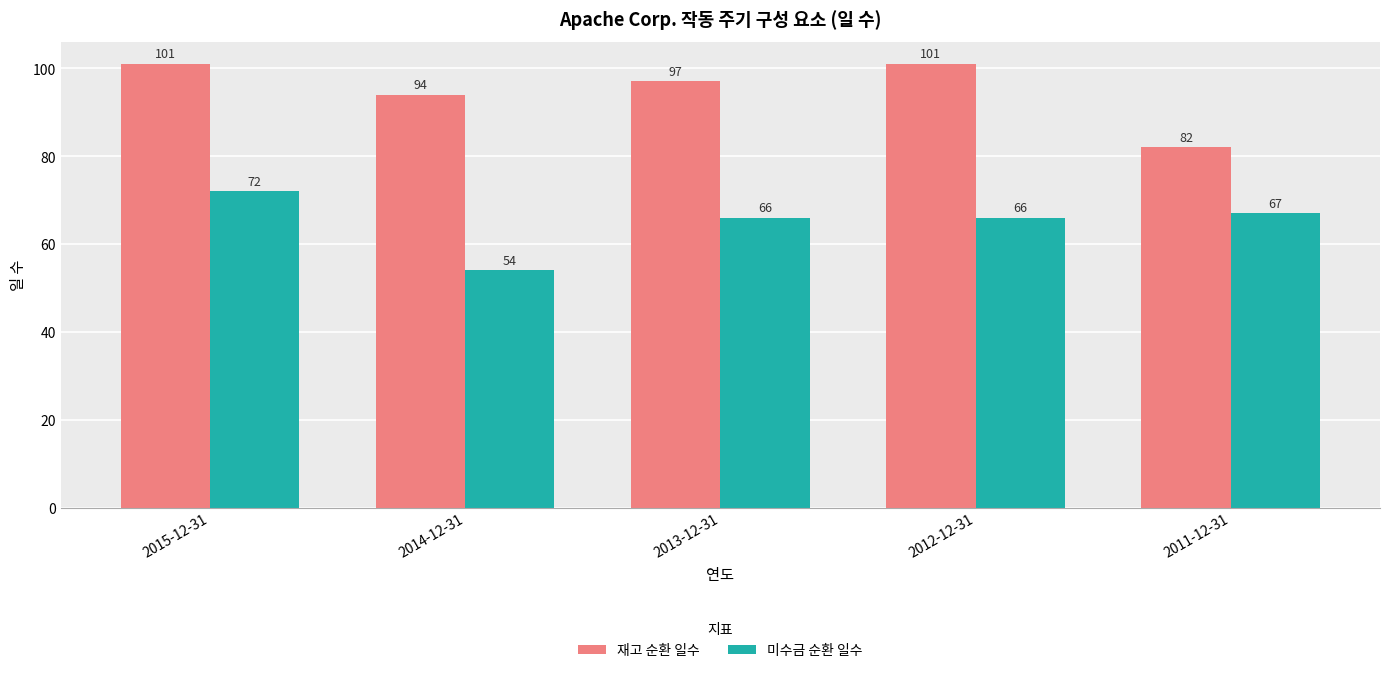

What are all the series names shown in the legend?

재고 순환 일수, 미수금 순환 일수